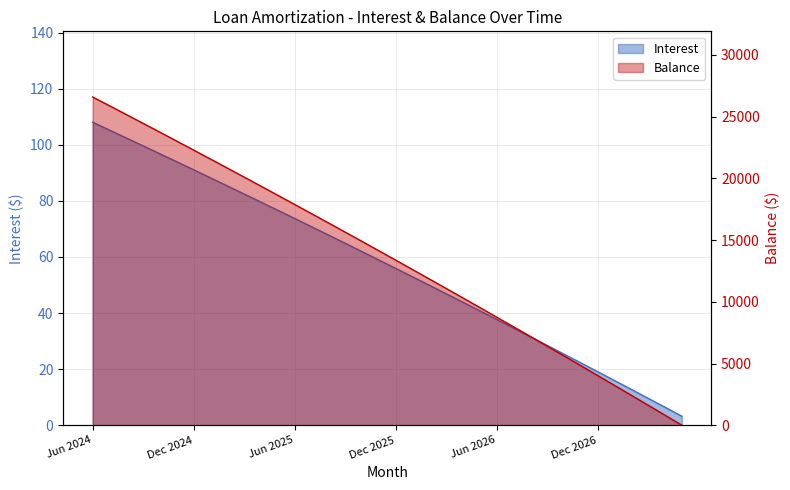

True or false: Balance has more than 1 interior local peaks.

False